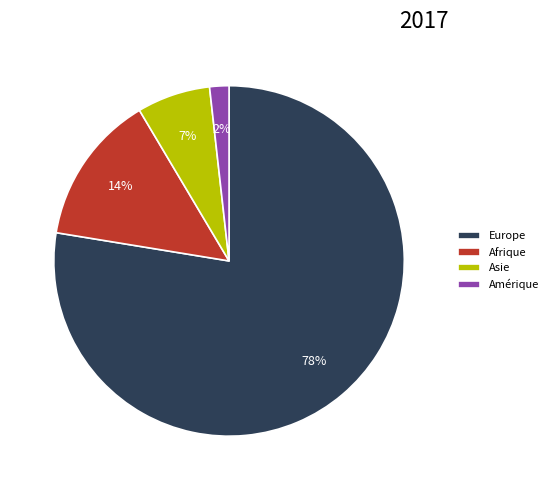

To the nearest percent, what percentage of the pie is Afrique?

14%